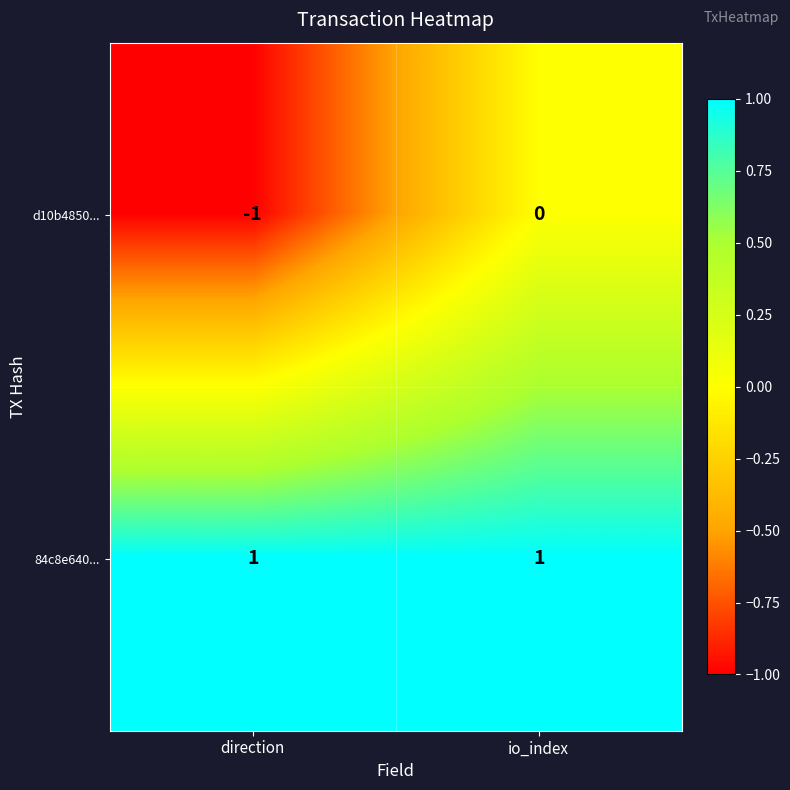

Which series changed the most between direction and io_index?

d10b4850...